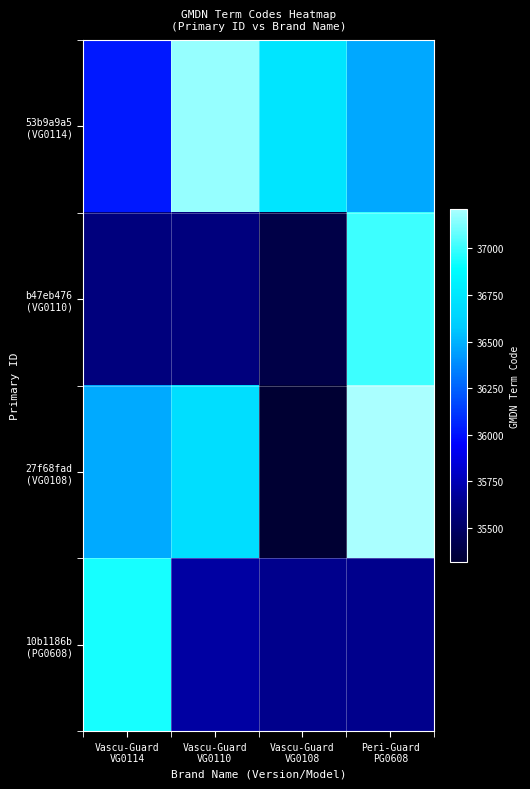

What is the smallest value displayed?

35314.2